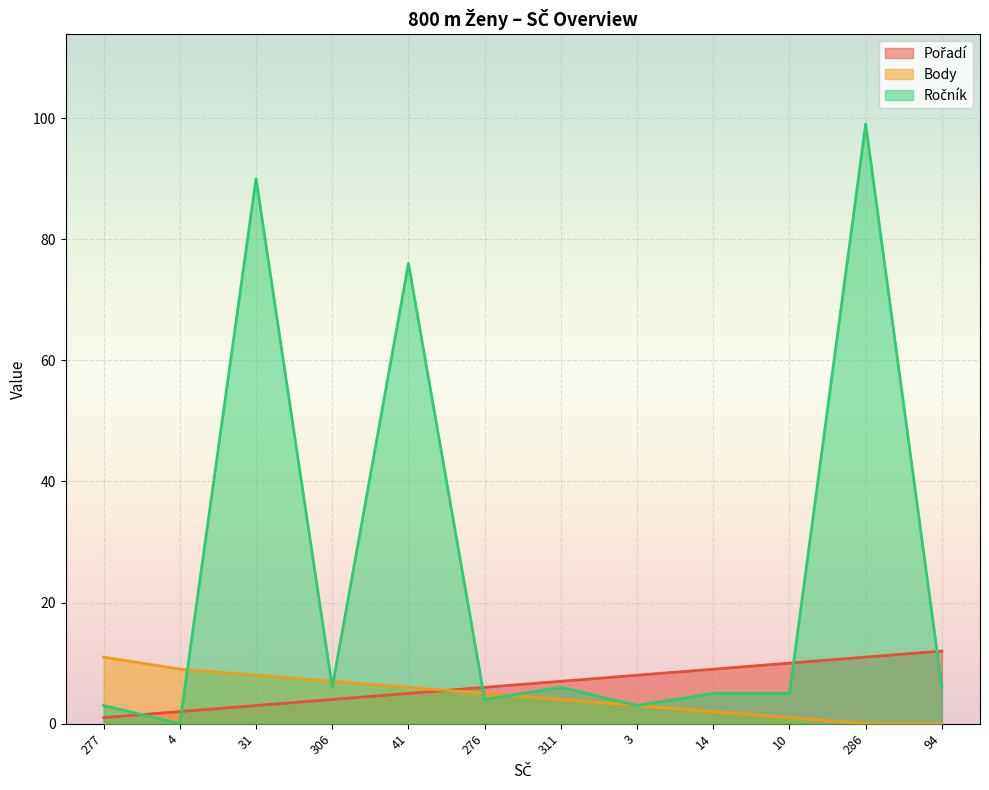

What is the total value across all series at 94?

18